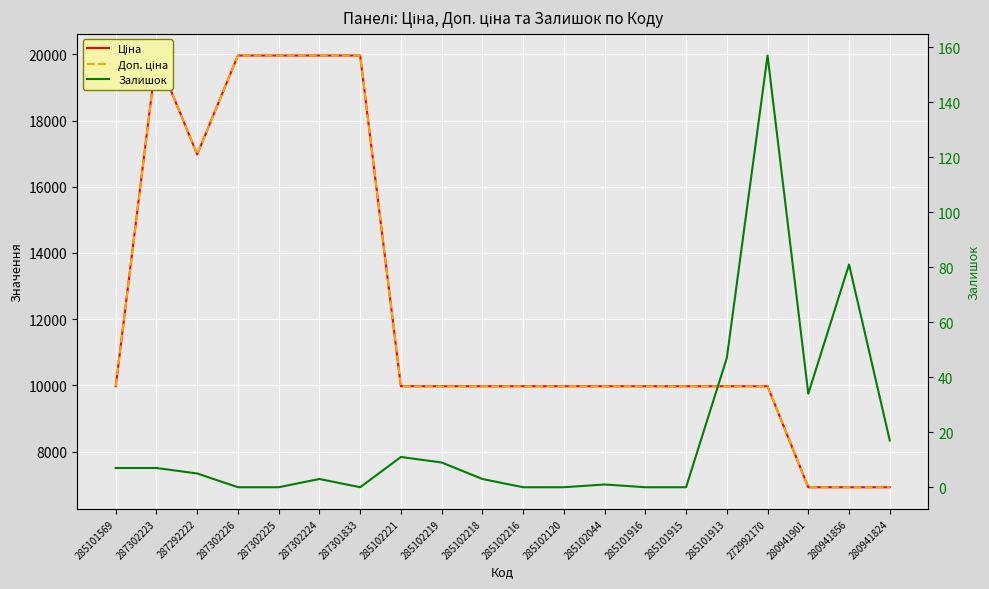

Does the chart display data point markers on the line(s)?

No